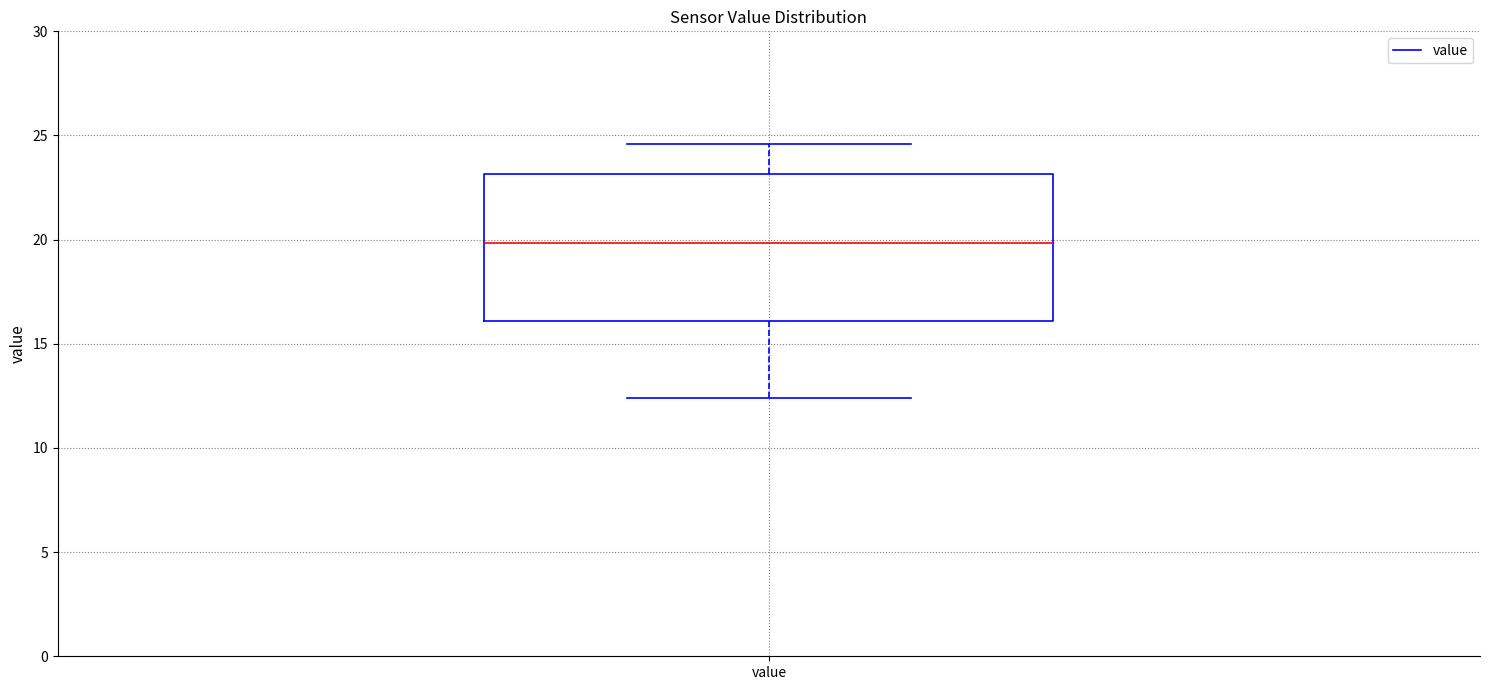

Where does the median line of the box for value sit on the y-axis? The values are not printed on the chart, so give them approximately, as read against the axis.

20.0